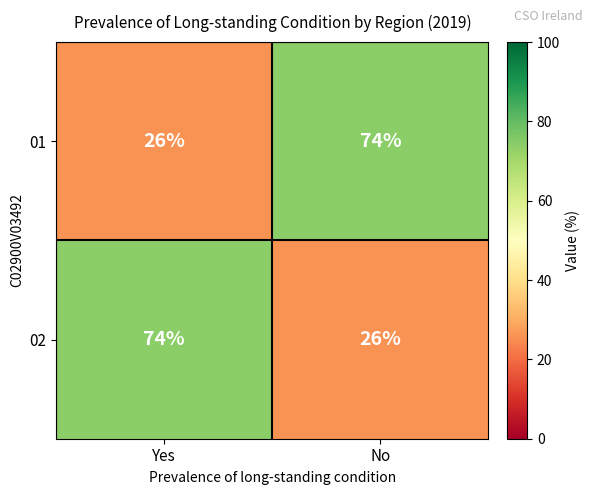

What value does the 02 series have at No, to the nearest 5?

25